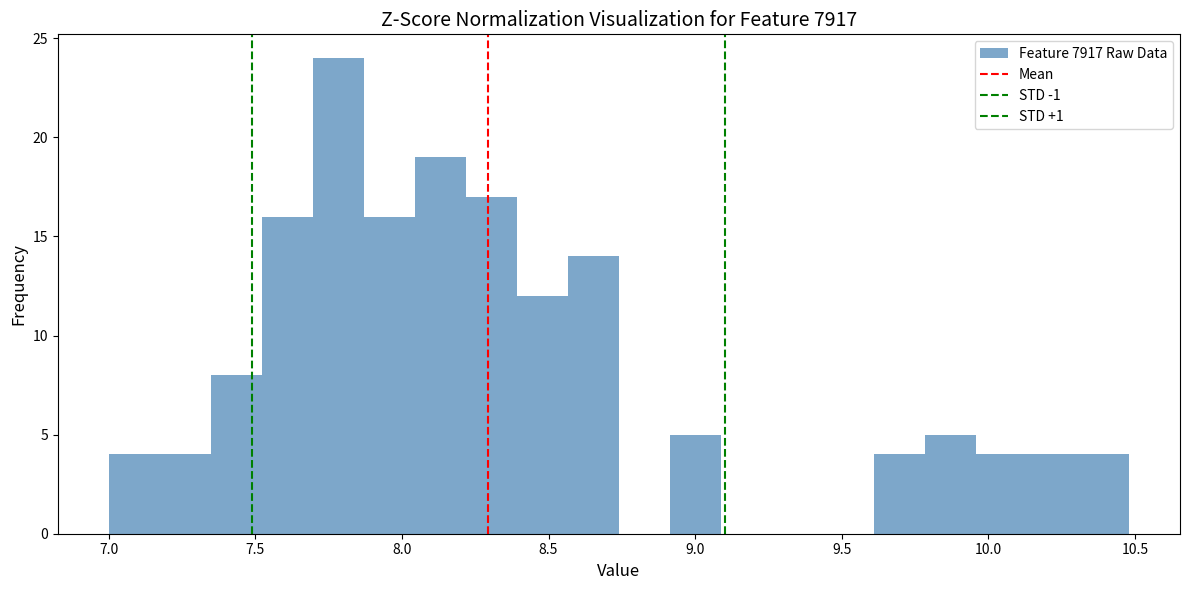

Around what value on the x-axis is the tallest bar? Give the approximate position of its centre, as read against the axis.

7.80